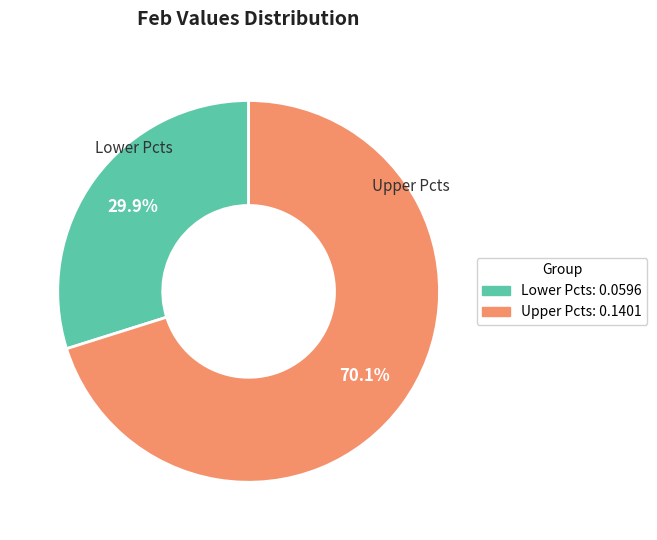

How many segments does this pie chart have?

2